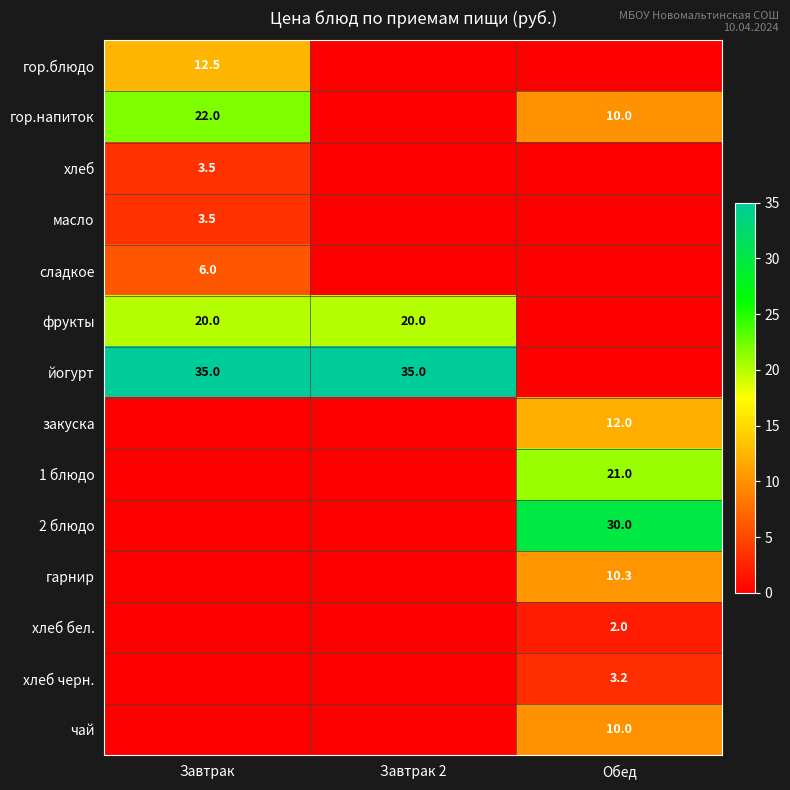

The хлеб series shows 5.3 at Завтрак. True or false?

False